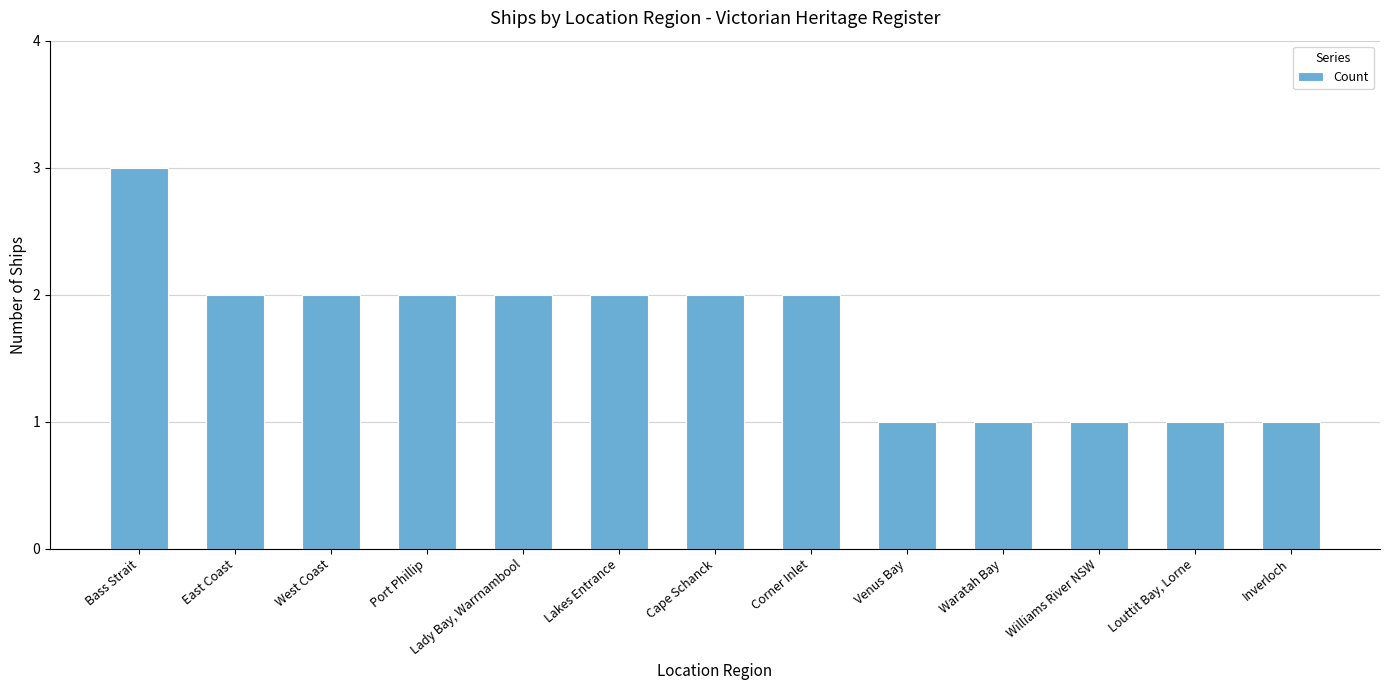

What position from the left is Inverloch?

13